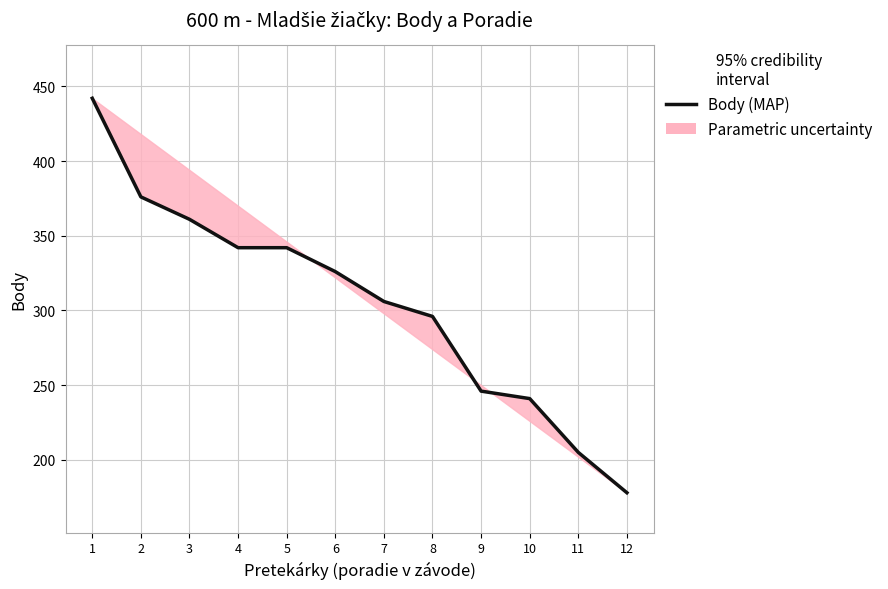

Which category has the highest value across all series?

1